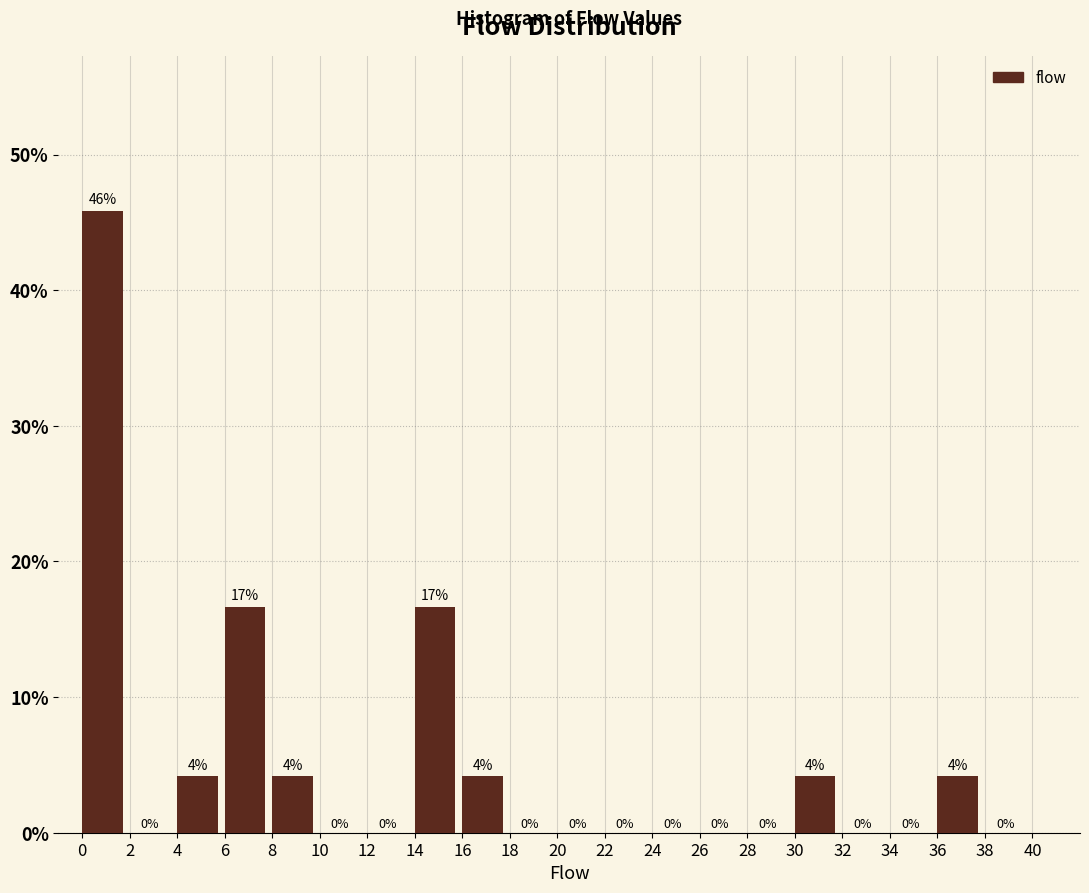

Which range on the x-axis has the tallest bar?

0 to 2